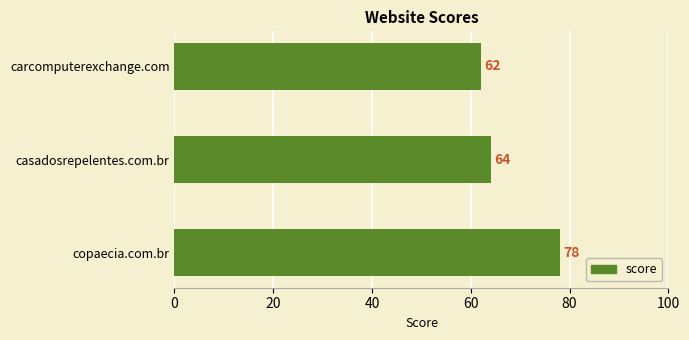

Which label corresponds to the smallest value in the chart?

carcomputerexchange.com